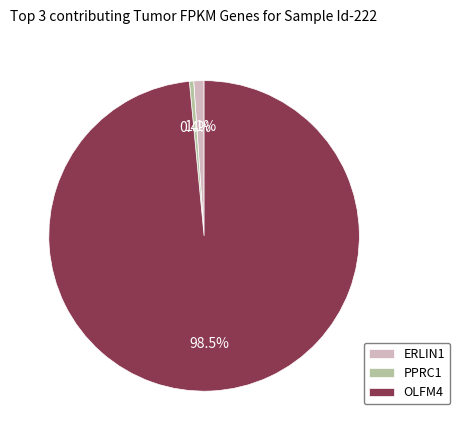

Which category accounts for the majority?

OLFM4